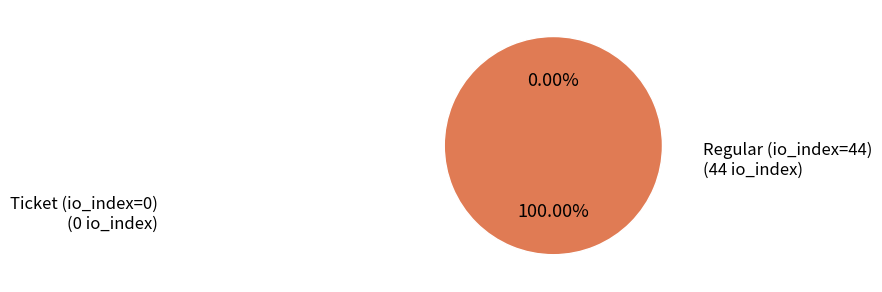

Rank the categories by value from highest to lowest.

Regular (io_index=44), Ticket (io_index=0)